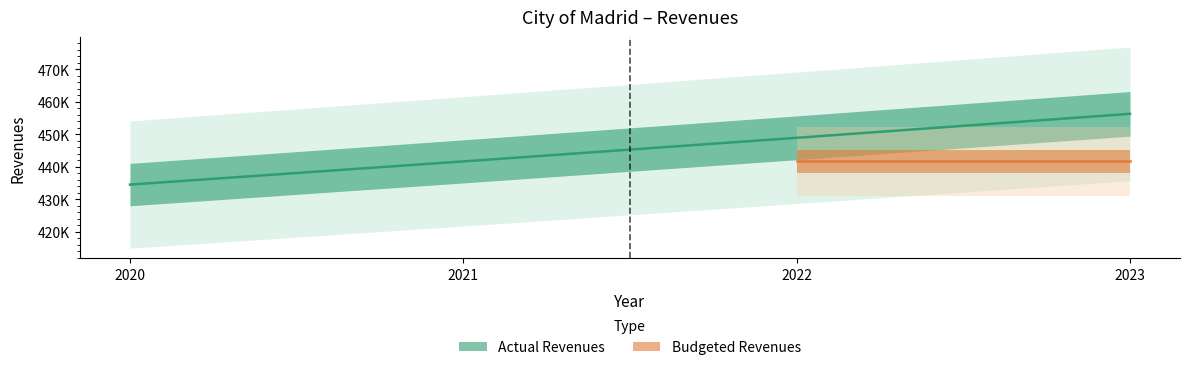

Read the value at 2023.

456250.1